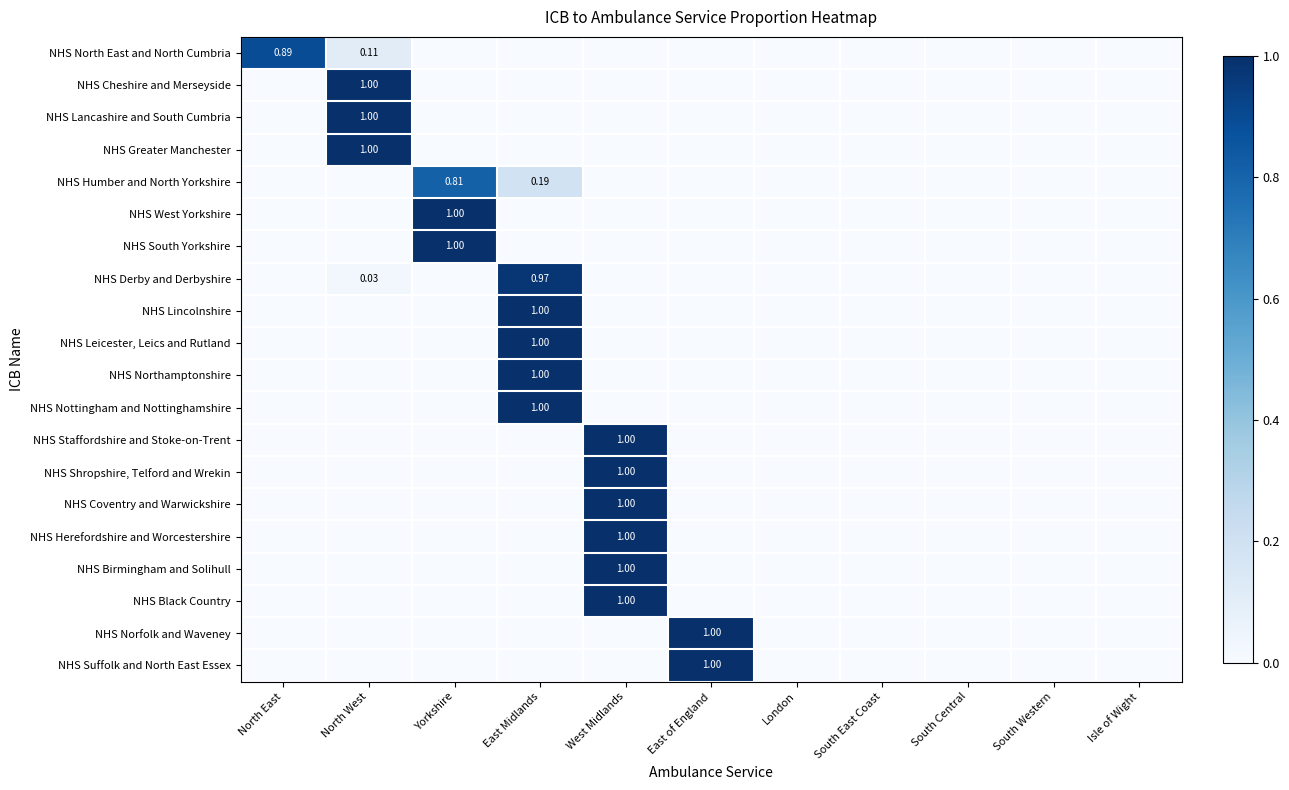

How many data points does each series have?

11